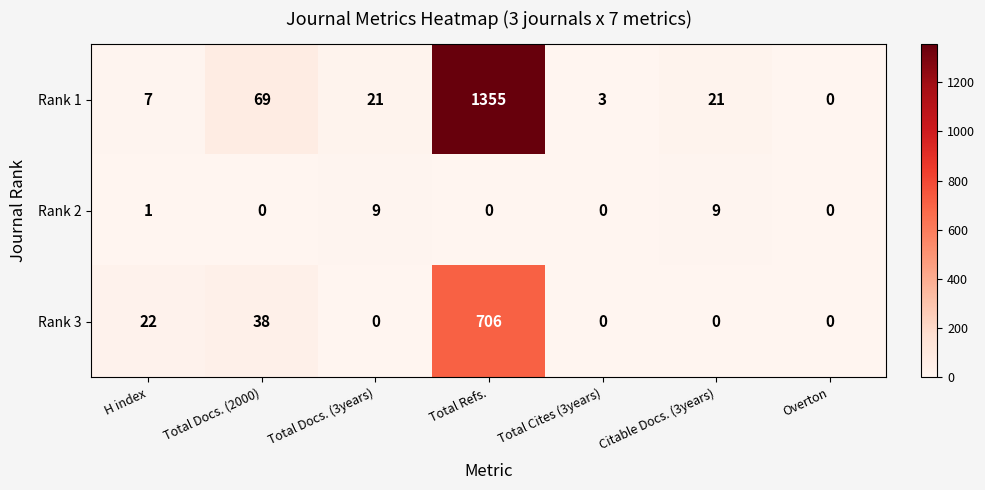

List the series in order of their overall mean, highest first.

Rank 1, Rank 3, Rank 2